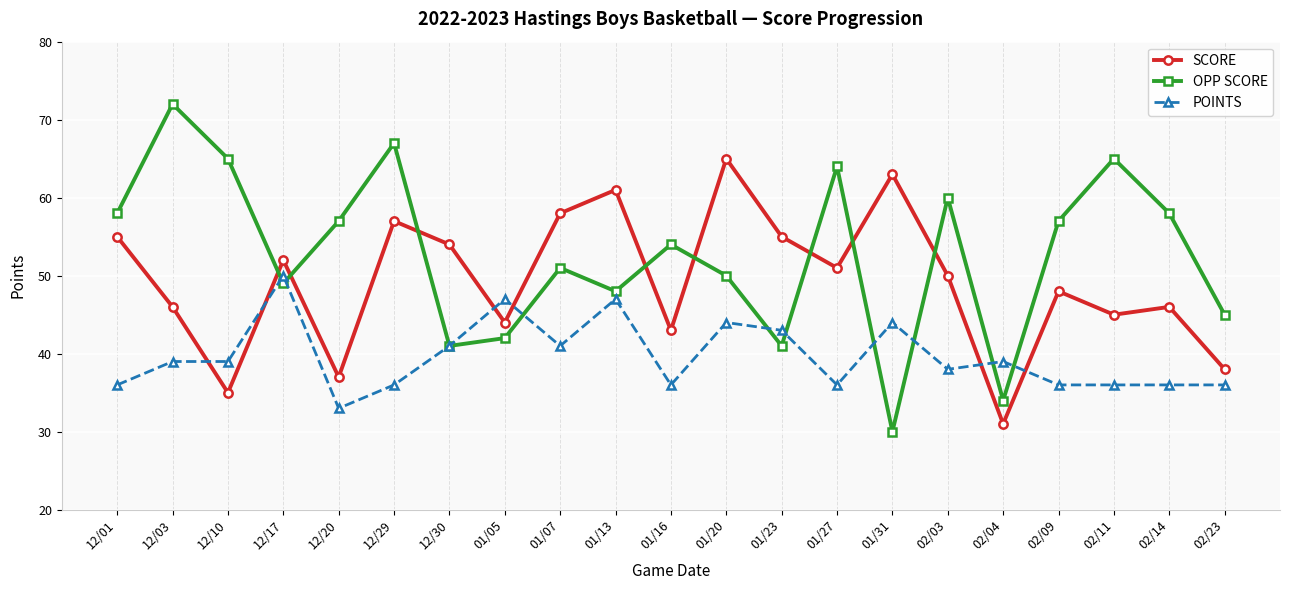

What position from the left is 01/05?

8